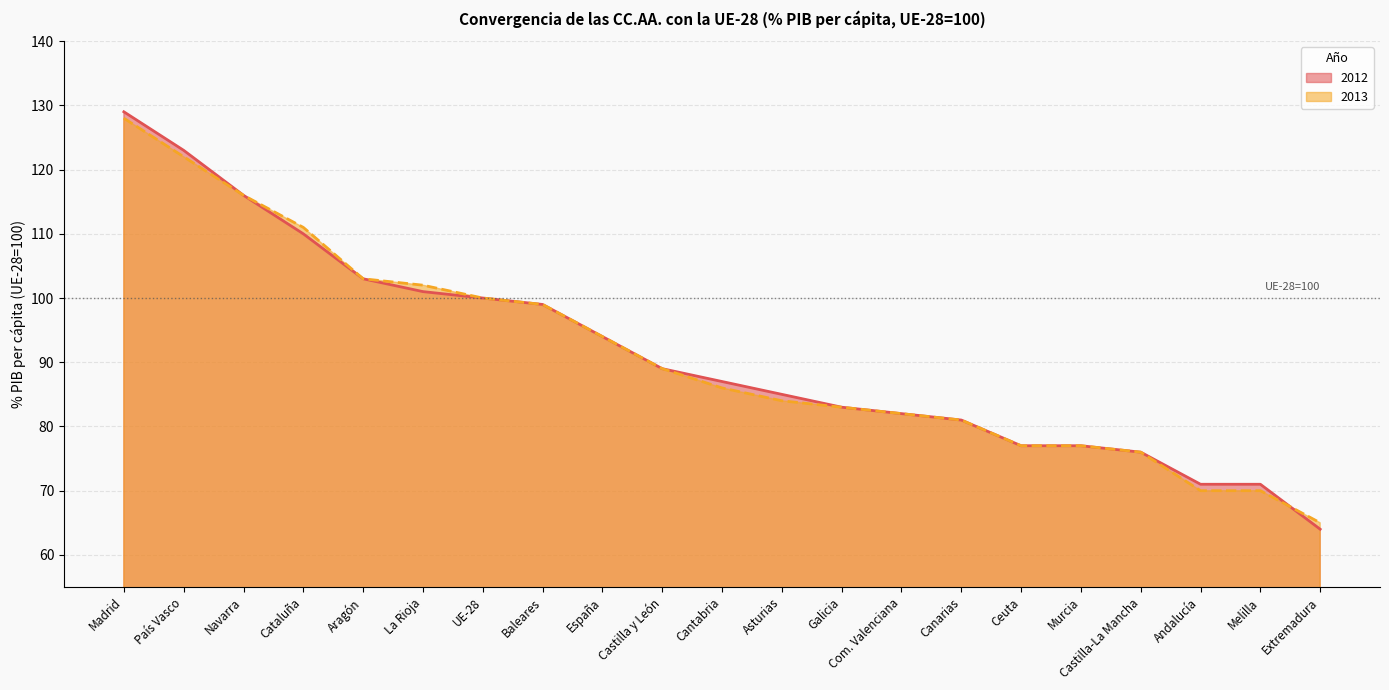

At which label does 2013 first exceed 86?

Madrid